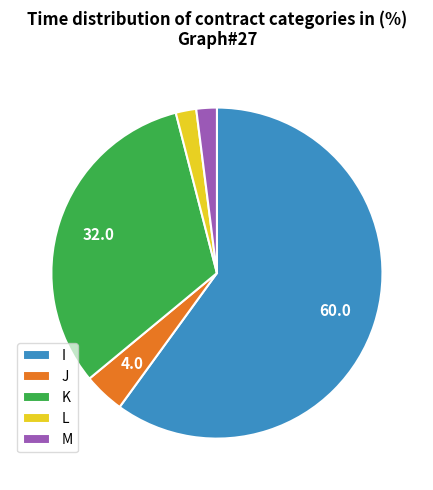

Which category has the biggest portion of the pie?

I